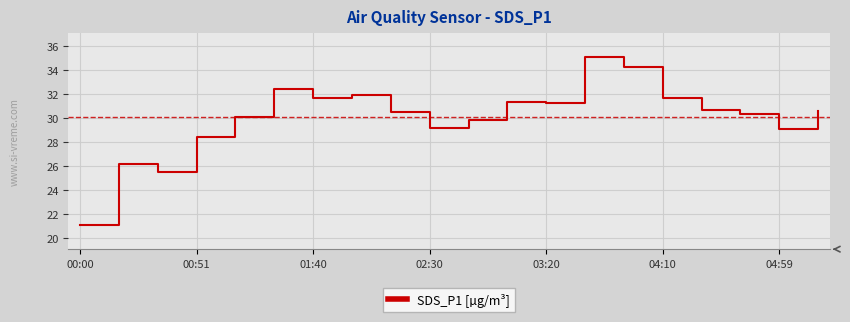

What is the smallest value displayed?

21.1